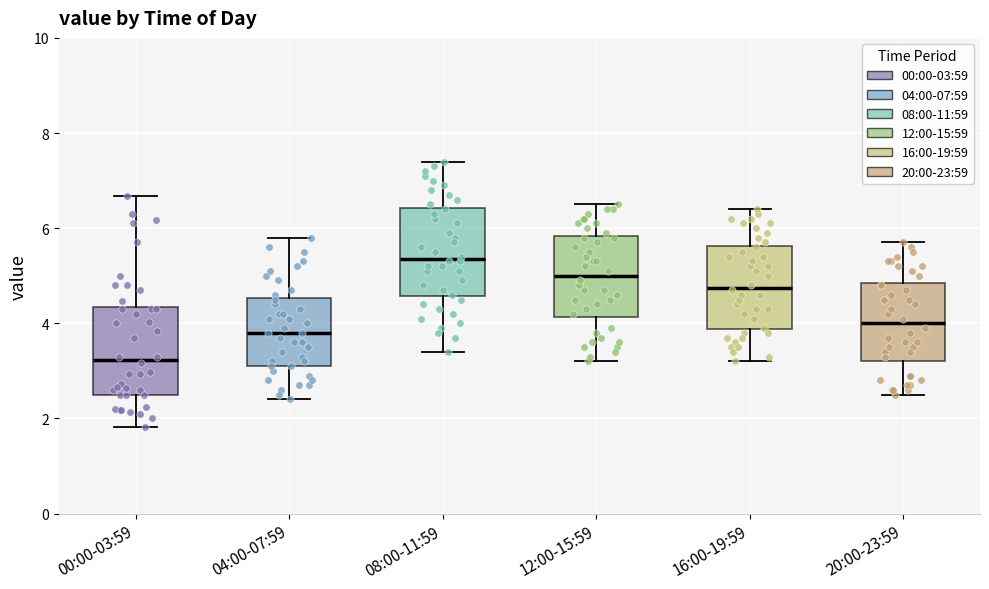

Reading left to right, transcribe this box plot: for each box, give where its median line is, the range the box spans, and where its two whiskers end, as read against the y-axis. The values are not printed on the chart, so give them approximately, as read against the axis.

00:00-03:59: median 3.2, box 2.6 to 4.4, whiskers 1.8 to 6.6
04:00-07:59: median 3.8, box 3.2 to 4.6, whiskers 2.4 to 5.8
08:00-11:59: median 5.4, box 4.6 to 6.4, whiskers 3.4 to 7.4
12:00-15:59: median 5.0, box 4.2 to 5.8, whiskers 3.2 to 6.6
16:00-19:59: median 4.8, box 3.8 to 5.6, whiskers 3.2 to 6.4
20:00-23:59: median 4.0, box 3.2 to 4.8, whiskers 2.6 to 5.8